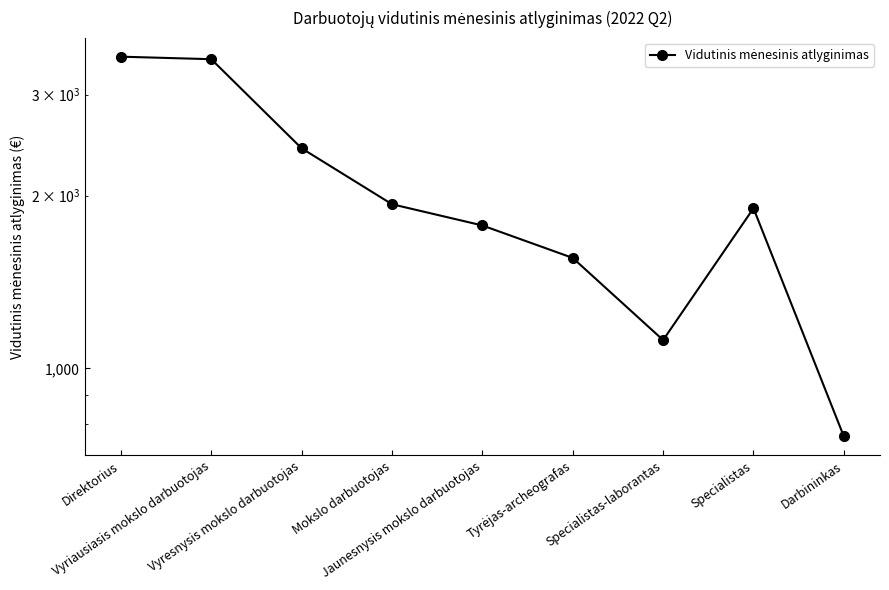

Rank the categories by value from lowest to highest.

Darbininkas, Specialistas-laborantas, Tyrėjas-archeografas, Jaunesnysis mokslo darbuotojas, Specialistas, Mokslo darbuotojas, Vyresnysis mokslo darbuotojas, Vyriausiasis mokslo darbuotojas, Direktorius